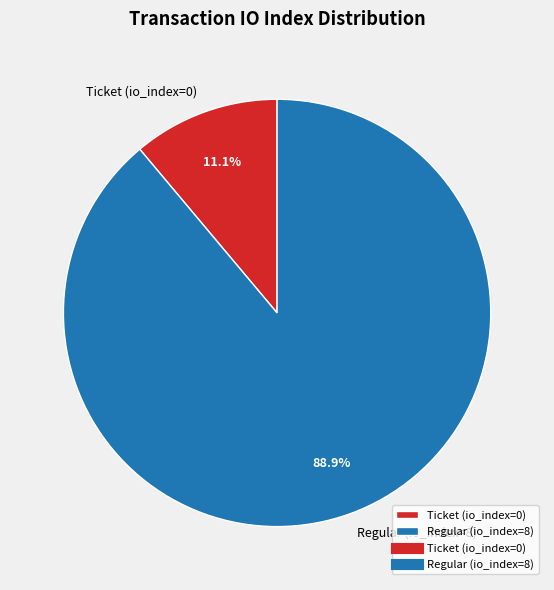

Do Regular (io_index=8) and Ticket (io_index=0) together represent more than half of the pie?

Yes